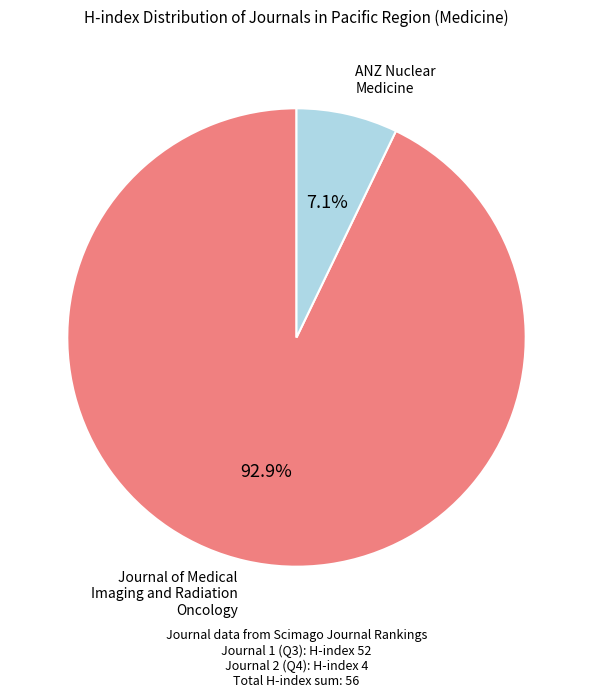

Does any single category account for the majority?

Yes